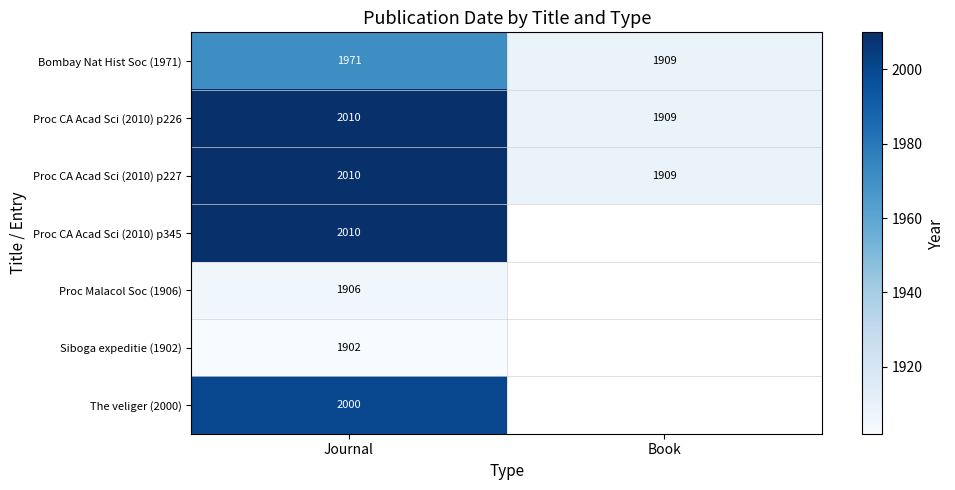

Which has a higher value, Journal or Book?

Journal